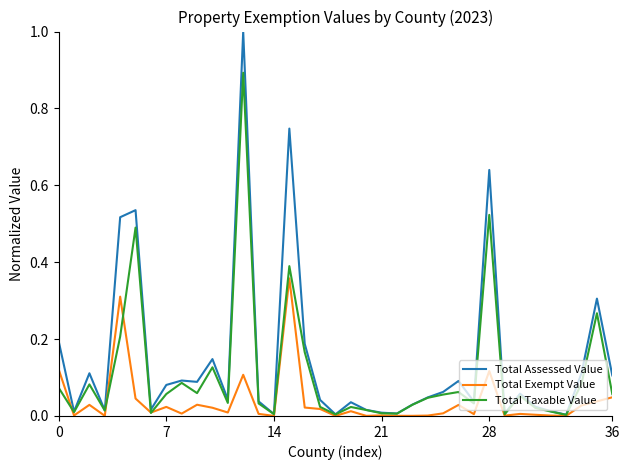

How many lines are shown in the chart?

3